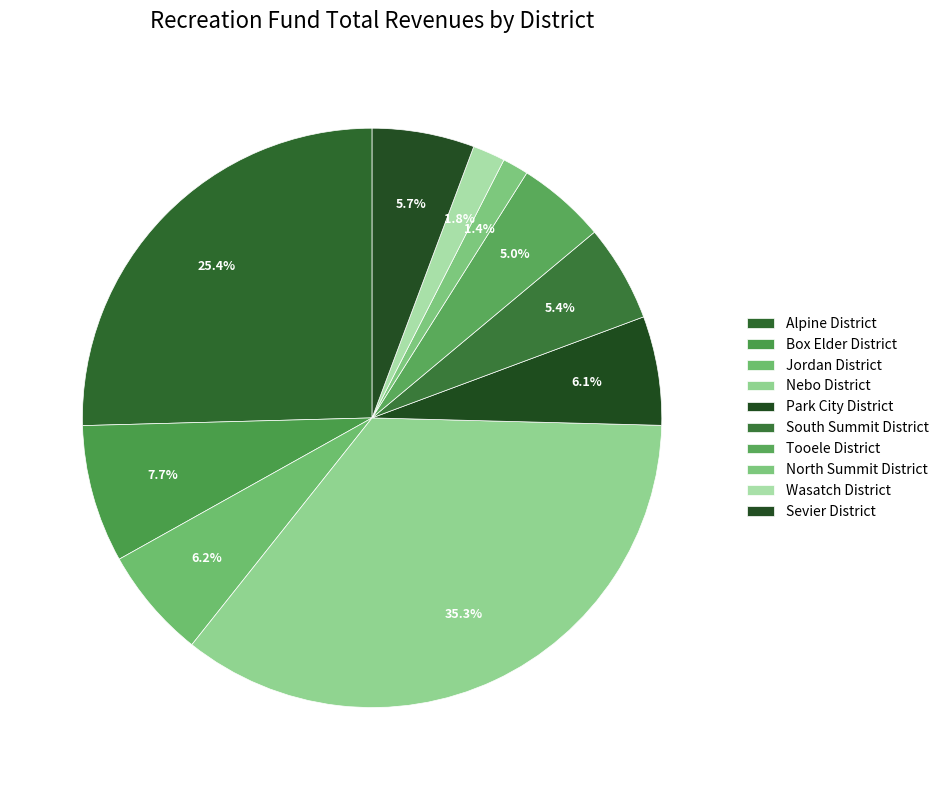

Between Park City District and Tooele District, which is larger?

Park City District